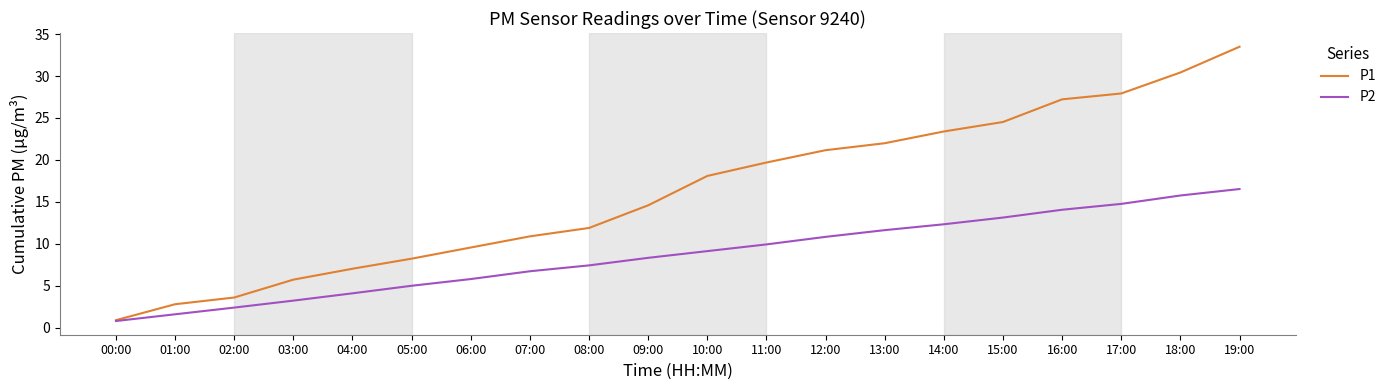

At which label does P2 first exceed 9?

10:00